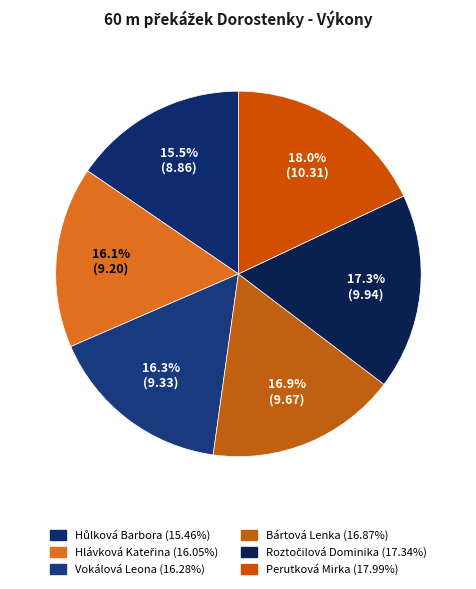

To the nearest percent, what is the difference between the largest and smallest slice percentages?

3%